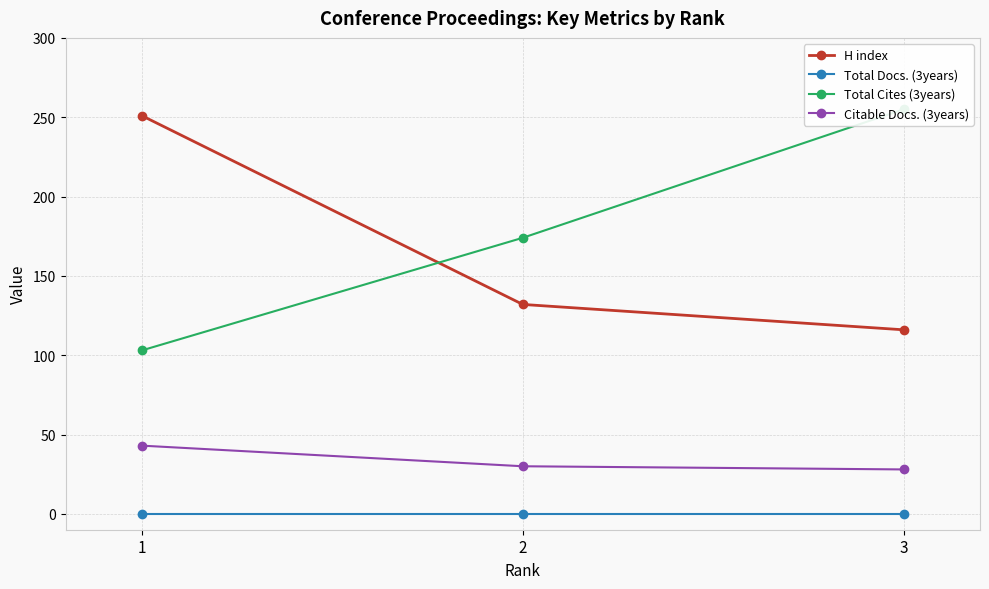

Reading left to right, what are all the values shown in this chart?

H index: 251	132	116
Total Docs. (3years): 0	0	0
Total Cites (3years): 103	174	255
Citable Docs. (3years): 43	30	28